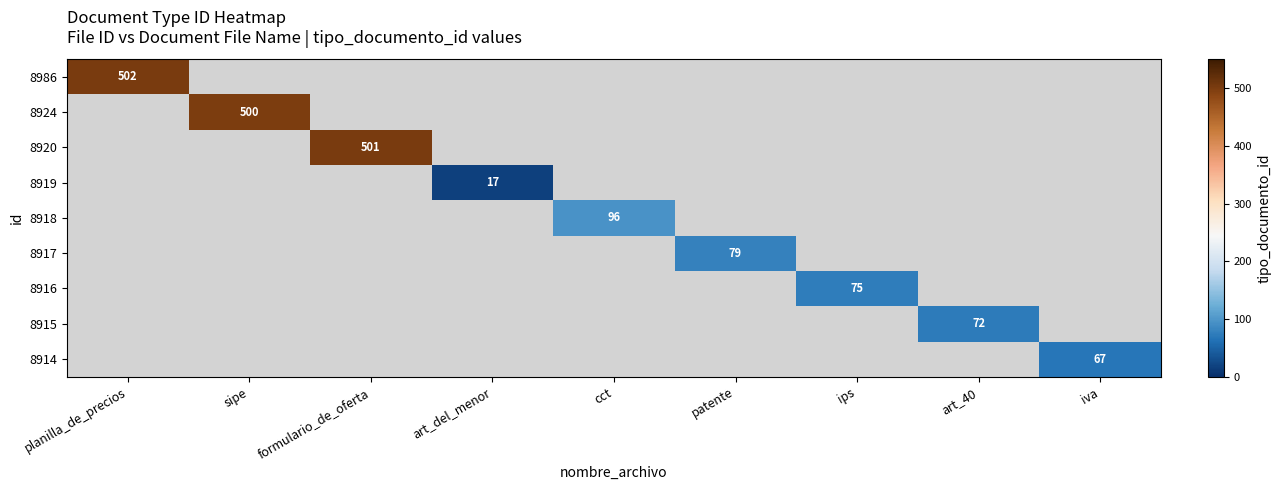

List the labels in order of 8924 value, largest first.

planilla_de_precios, sipe, formulario_de_oferta, art_del_menor, cct, patente, ips, art_40, iva